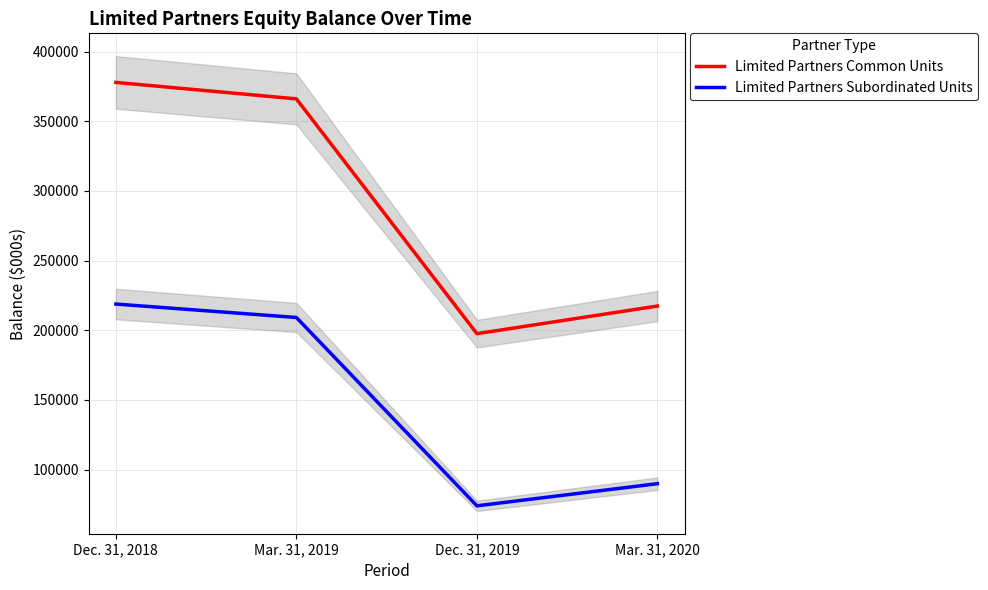

What is the highest value of the Limited Partners Common Units series?

377880